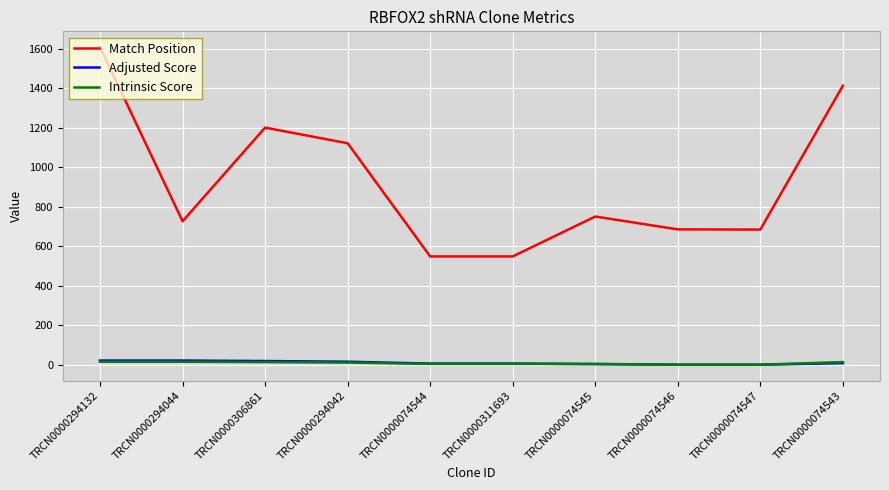

True or false: Intrinsic Score has a value of 13.2 at TRCN0000306861.

True